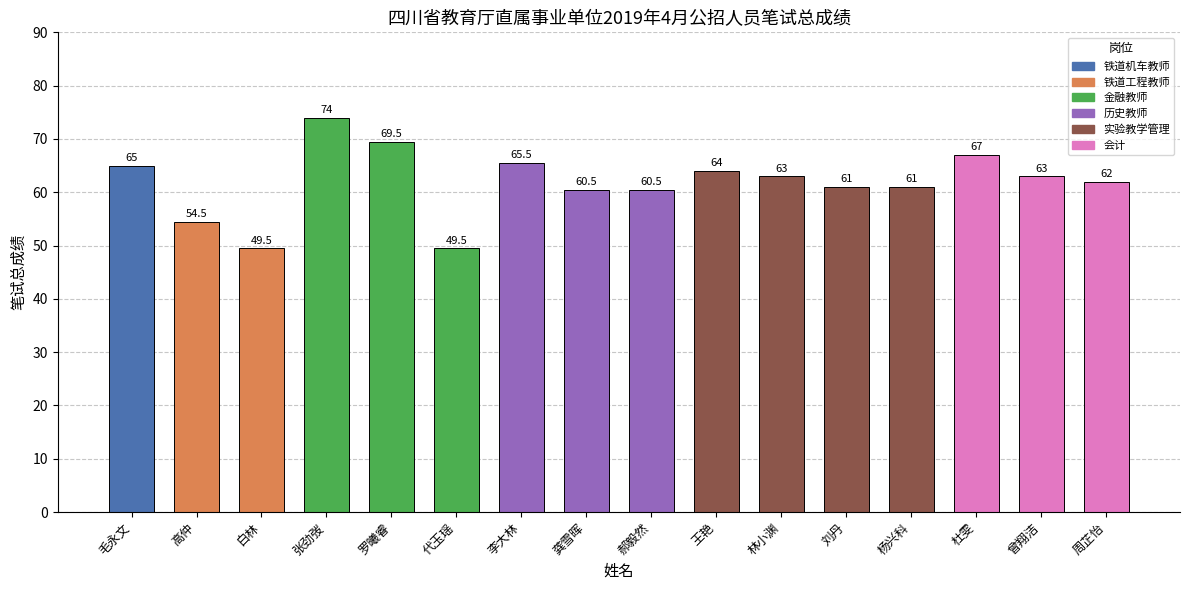

What is the value of the 5th bar from the left?

69.5